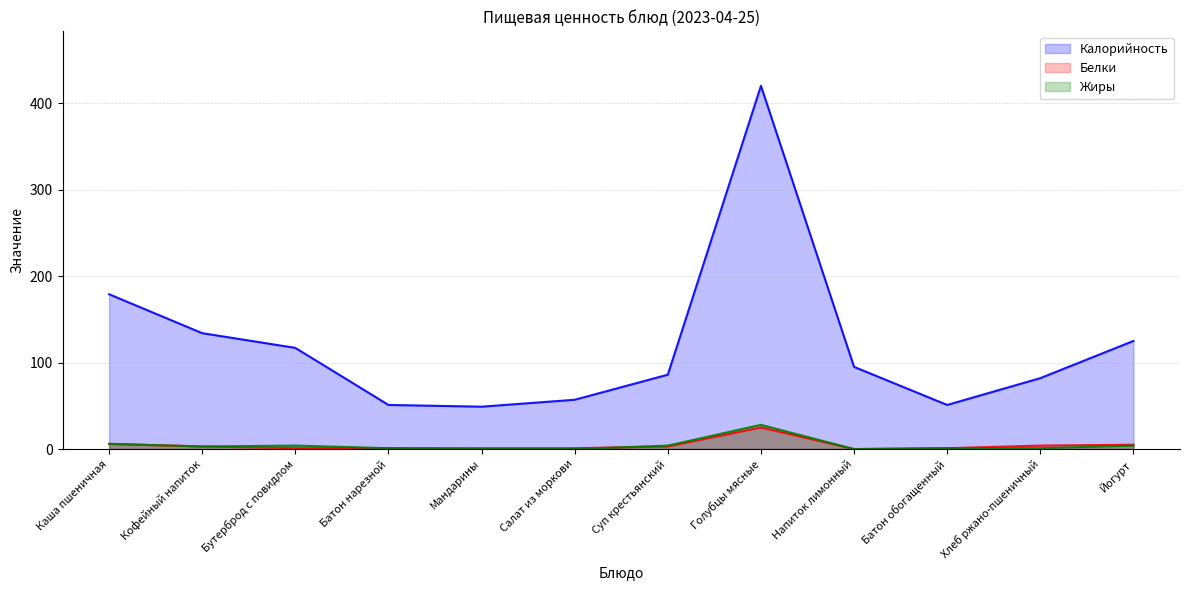

List the labels in order of Белки value, largest first.

Голубцы мясные, Каша пшеничная, Йогурт, Хлеб ржано-пшеничный, Кофейный напиток, Суп крестьянский, Бутерброд с повидлом, Батон нарезной, Мандарины, Салат из моркови, Батон обогащенный, Напиток лимонный